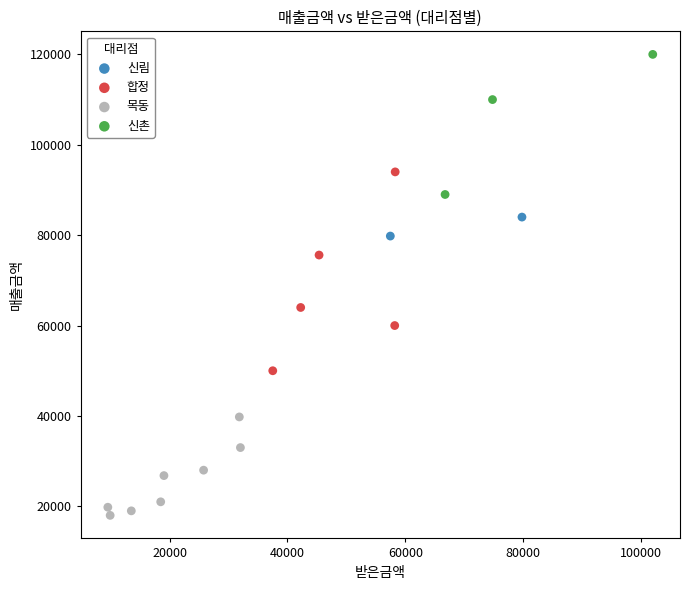

Which series has the widest spread of Y values?

합정